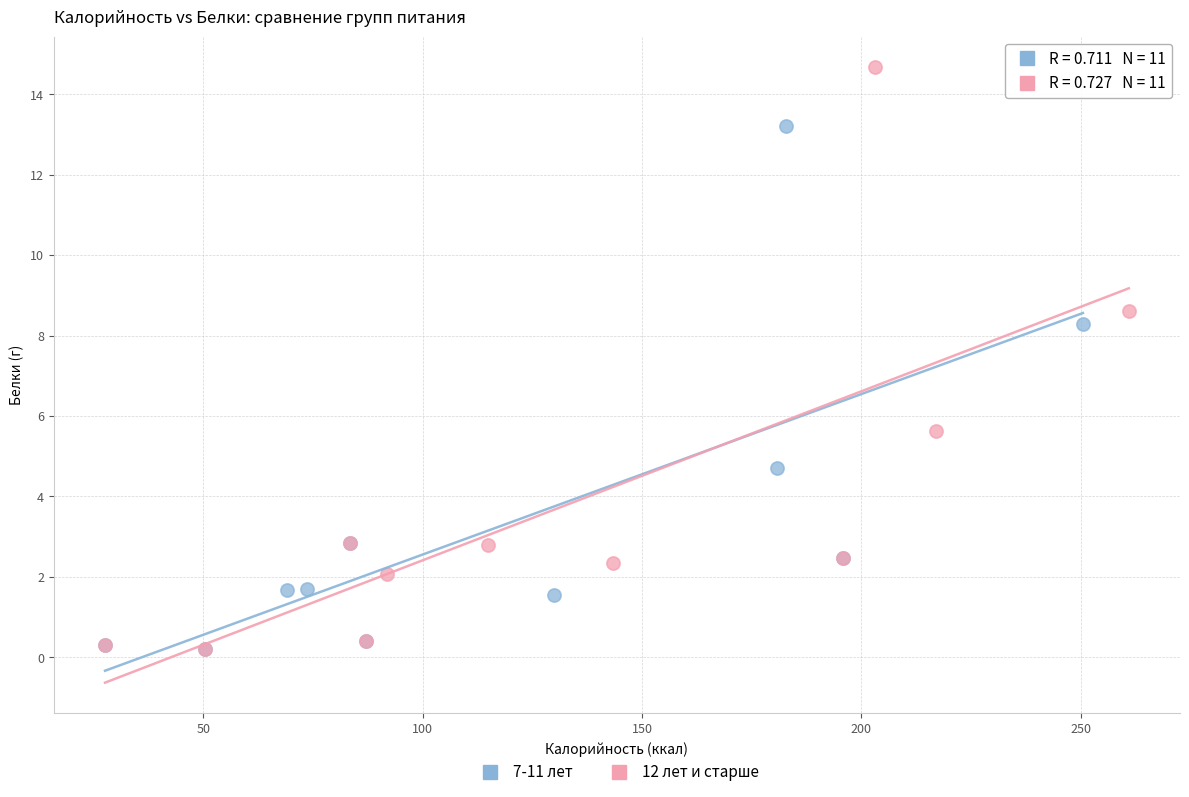

Which series contains the highest Y value?

12 лет и старше